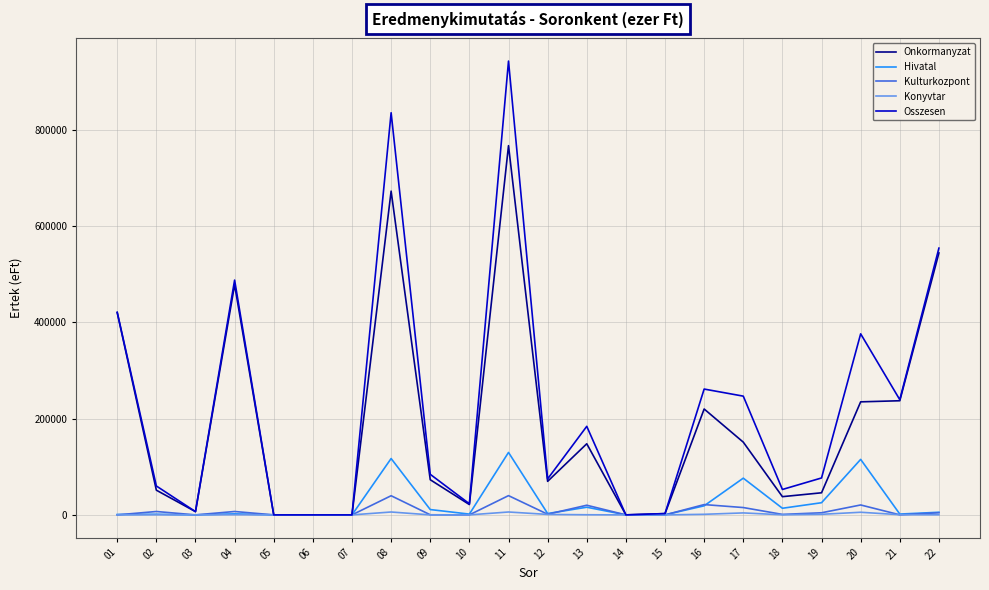

What is the highest value of the Osszesen series?

942270